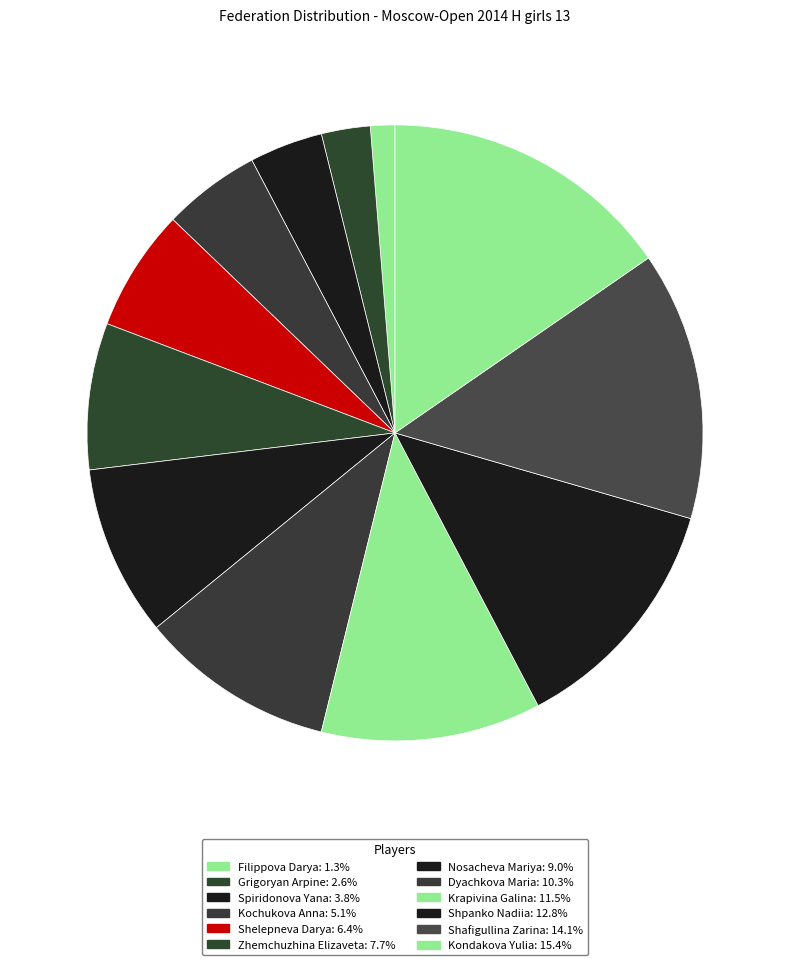

Which category has the smallest portion of the pie?

Filippova Darya